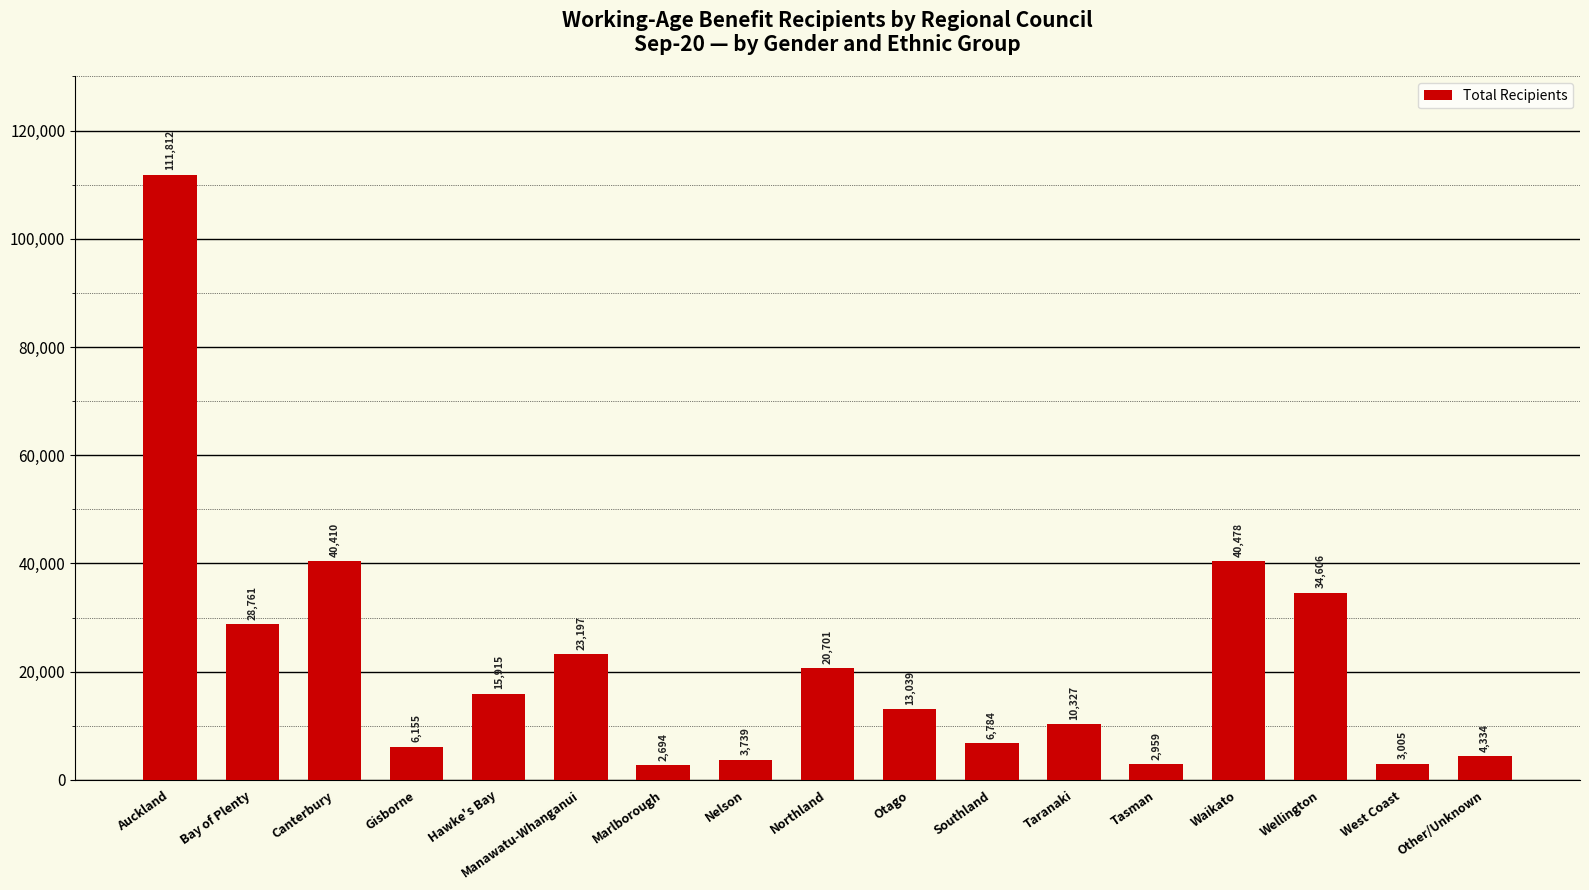

Reading right to left, extract all data points from this chart.

4334	3005	34606	40478	2959	10327	6784	13039	20701	3739	2694	23197	15915	6155	40410	28761	111812